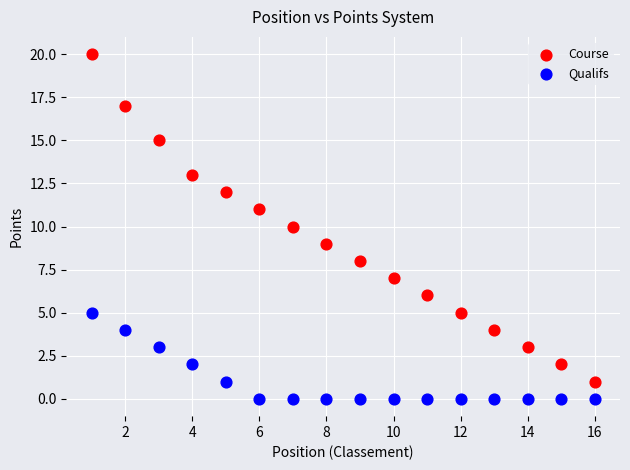

What are all the series names shown in the legend?

Course, Qualifs